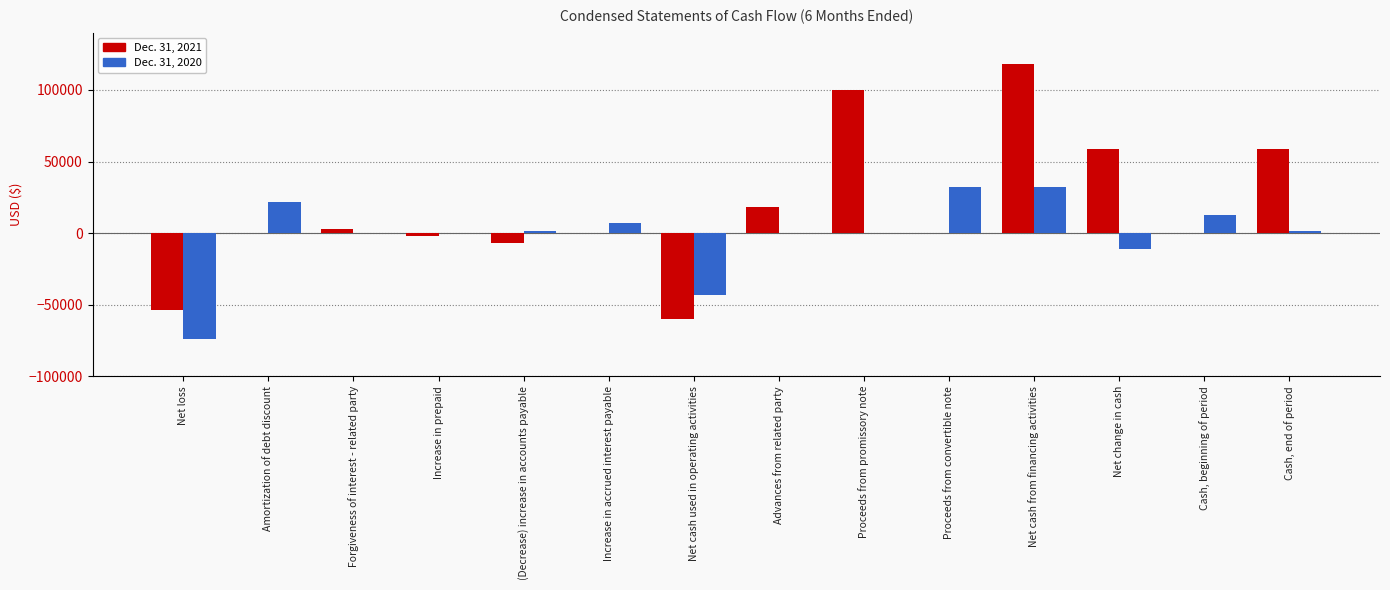

How many groups of bars are there?

14